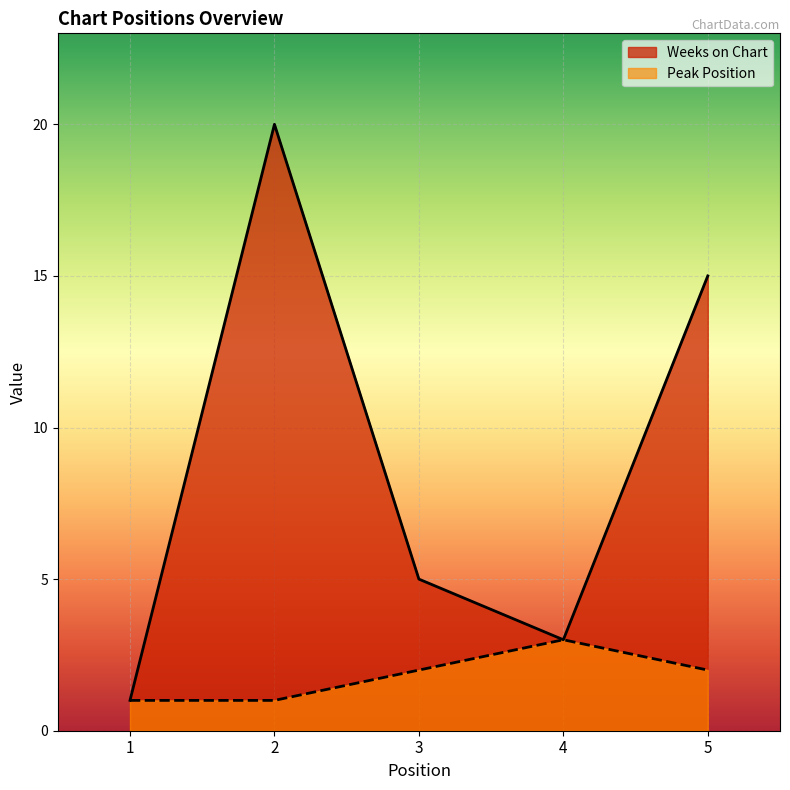

How many Peak Position values are between 1 and 2?

4